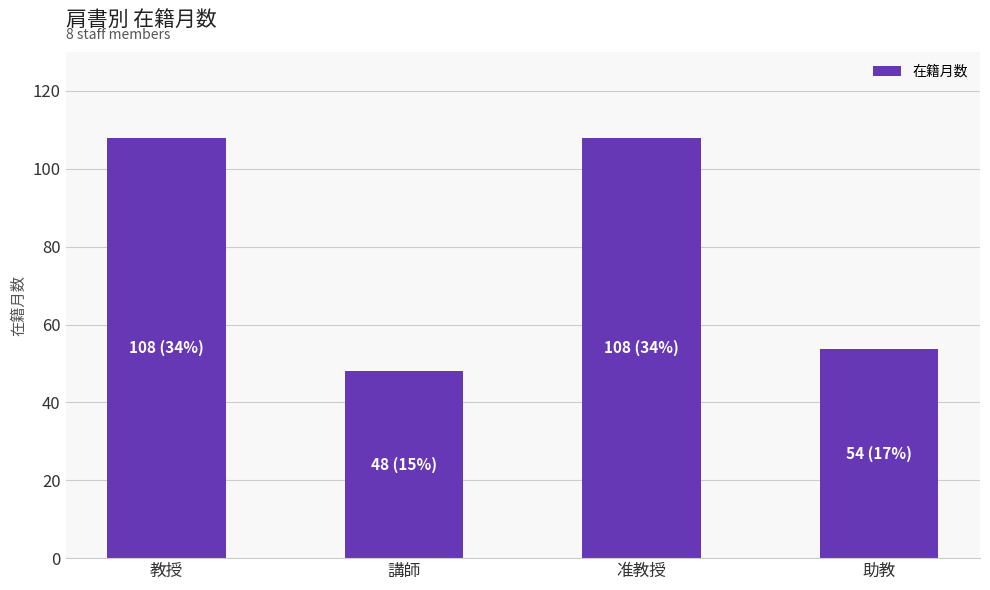

The value at 助教 is 84.1. True or false?

False